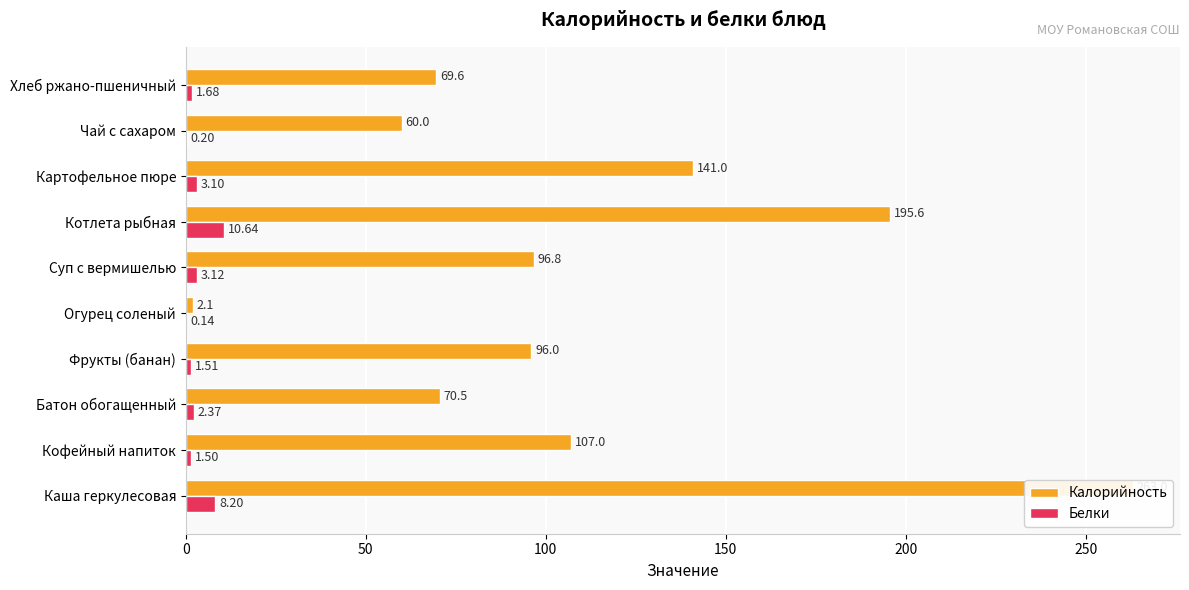

Rank the series by their average value, from highest to lowest.

Калорийность, Белки